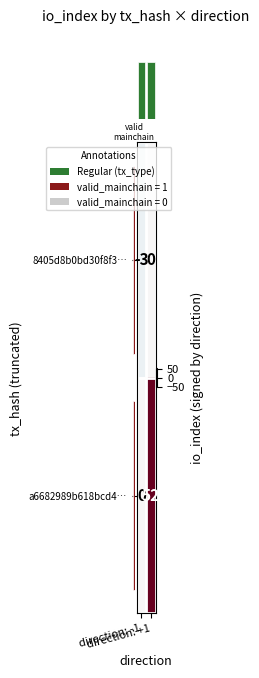

How many values in the a6682989b618bcd4… series are below 52?

1